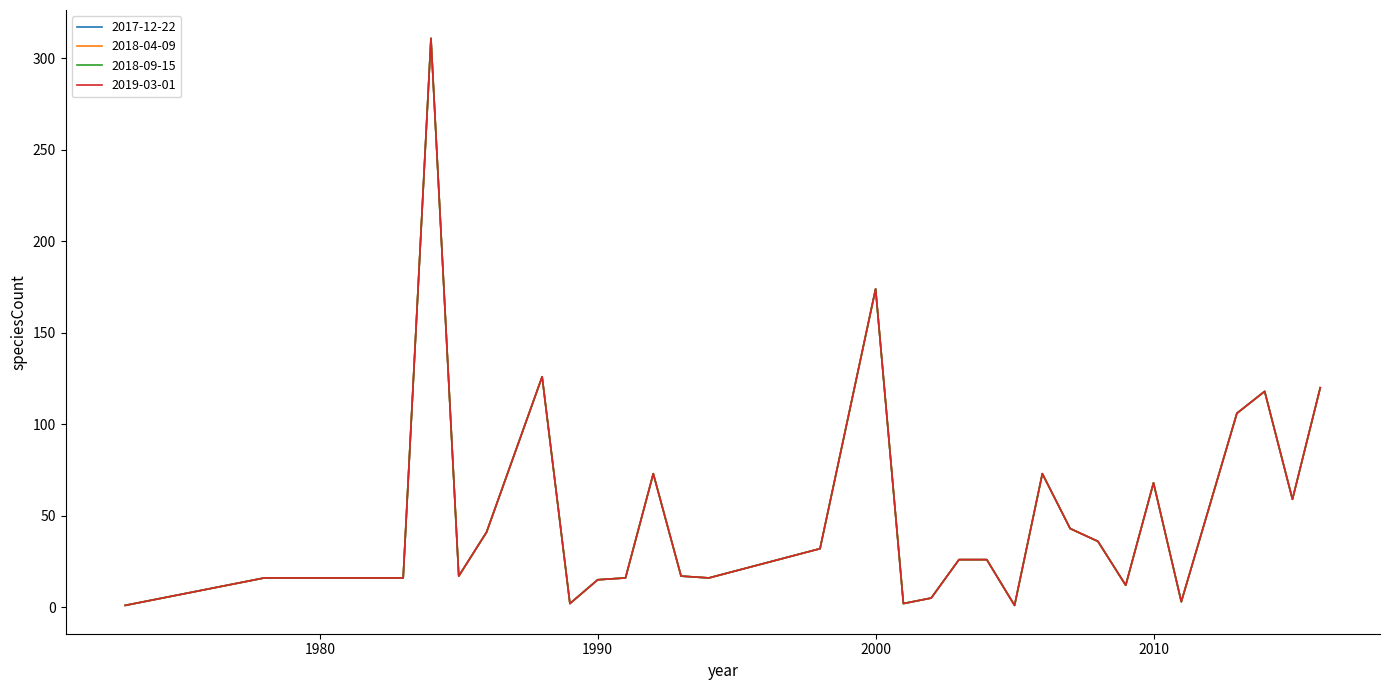

Does the chart display data point markers on the line(s)?

No